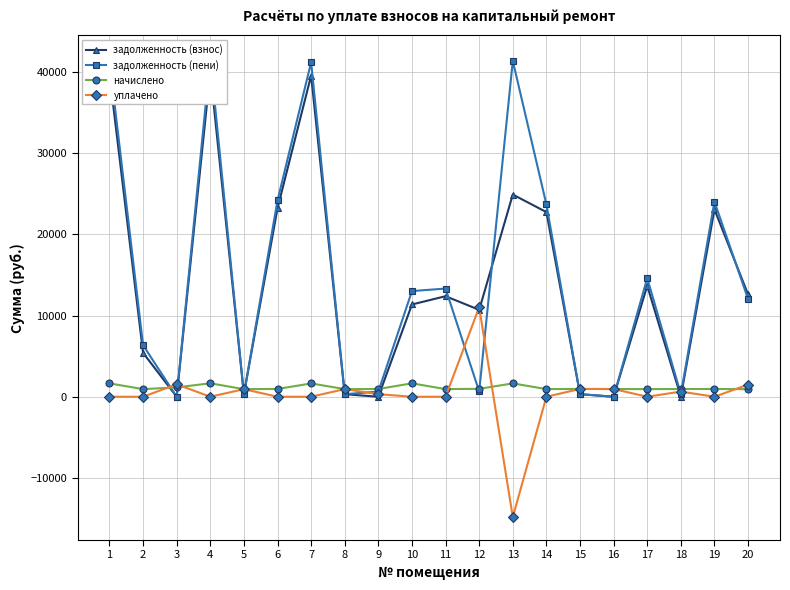

Rank the series at 1 from highest to lowest value.

задолженность (пени), задолженность (взнос), начислено, уплачено